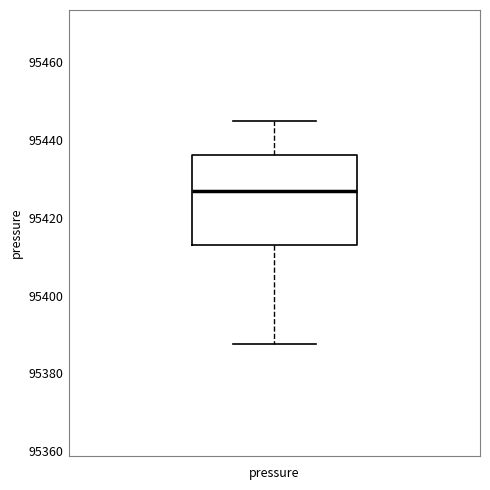

Transcribe this box plot: give where the median line is, the range the box spans, and where the two whiskers end, as read against the y-axis. The values are not printed on the chart, so give them approximately, as read against the axis.

median 95426, box 95414 to 95436, whiskers 95388 to 95444